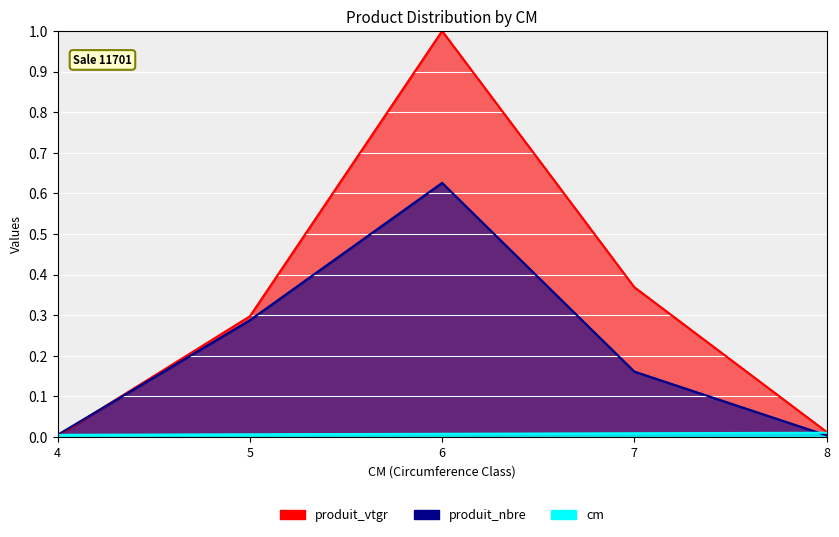

Count the number of categories in the chart.

5